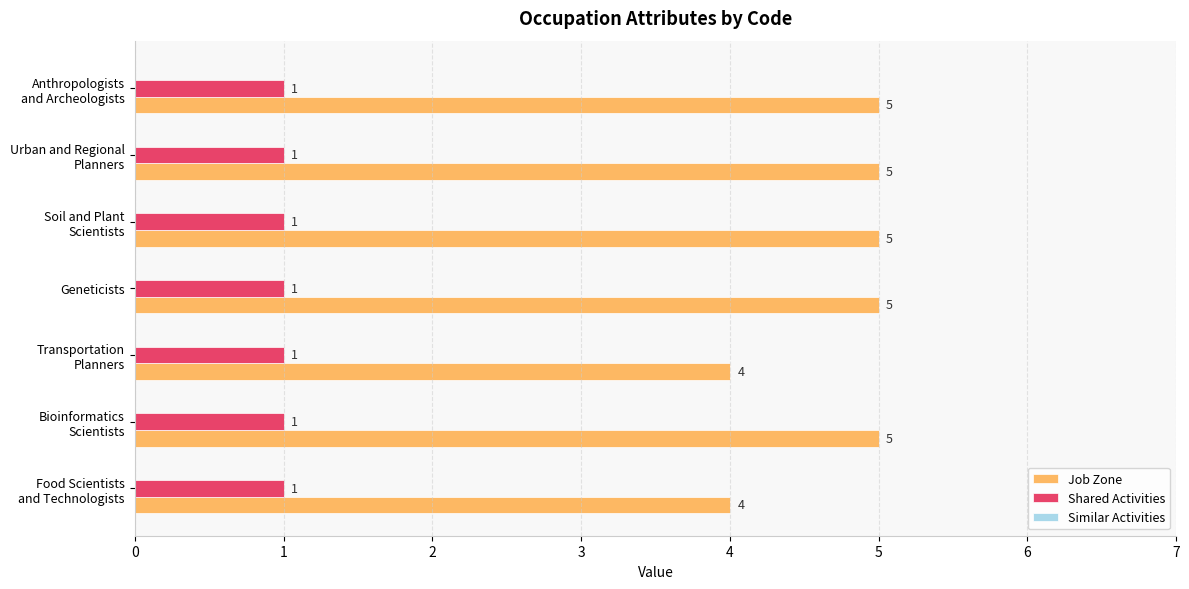

What is the smallest value displayed?

1